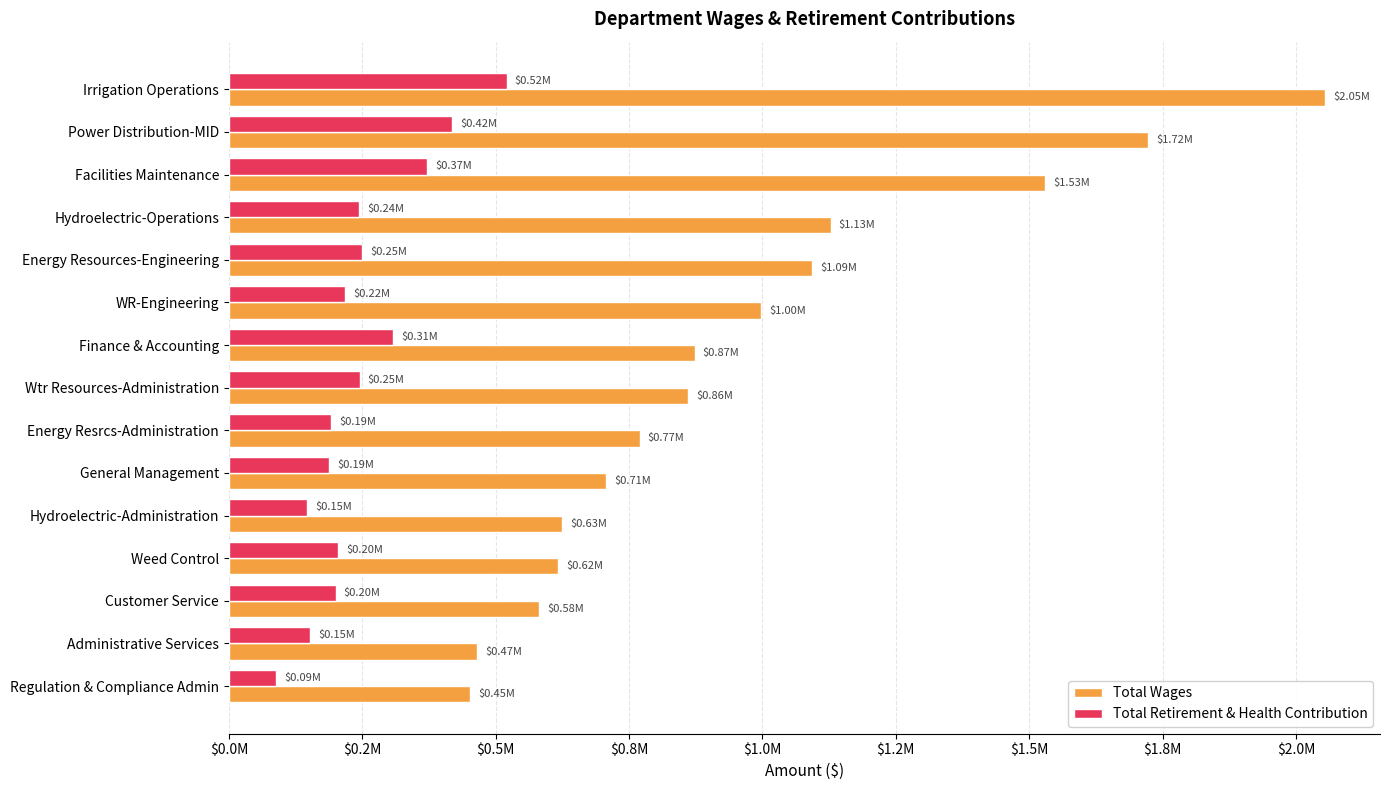

Which category has the highest value across all series?

Irrigation Operations